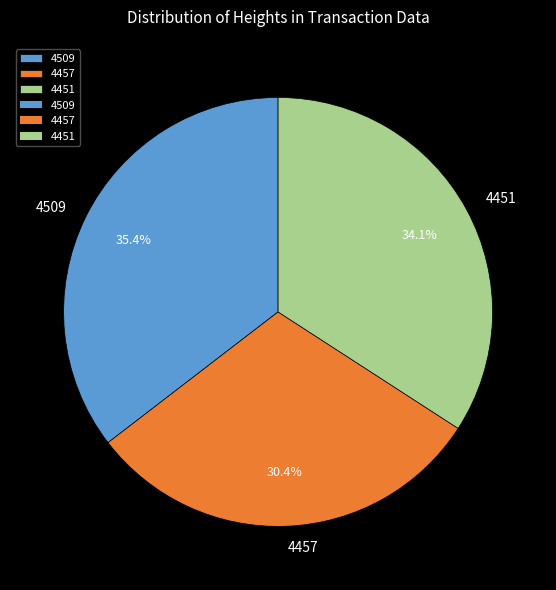

Between 4509 and 4457, which is larger?

4509